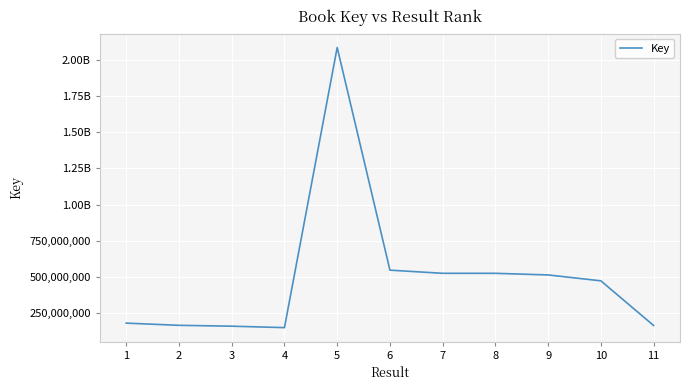

List the labels in order of value, largest first.

5, 6, 8, 7, 9, 10, 1, 2, 11, 3, 4